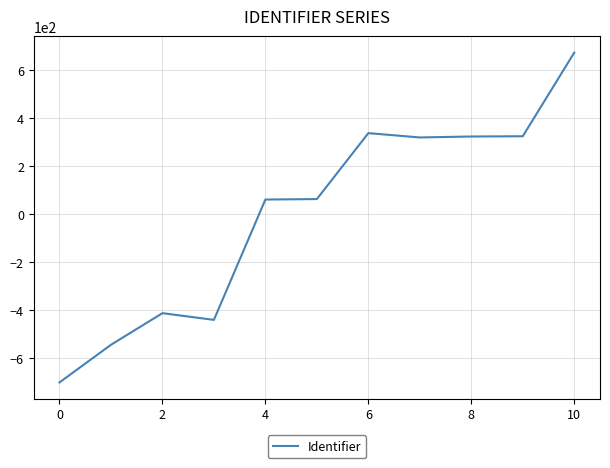

What is the maximum value shown in the chart?

673.6